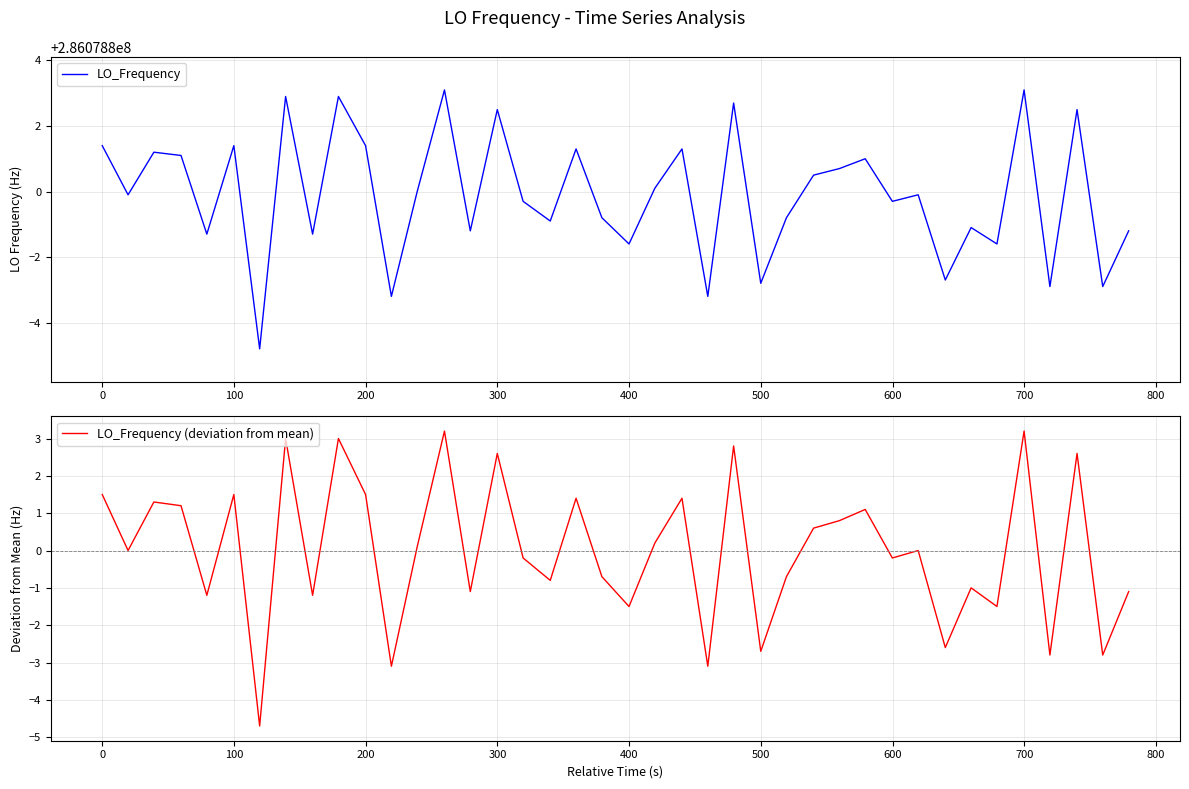

What is the lowest value of the LO_Frequency (deviation from mean) series?

-4.7